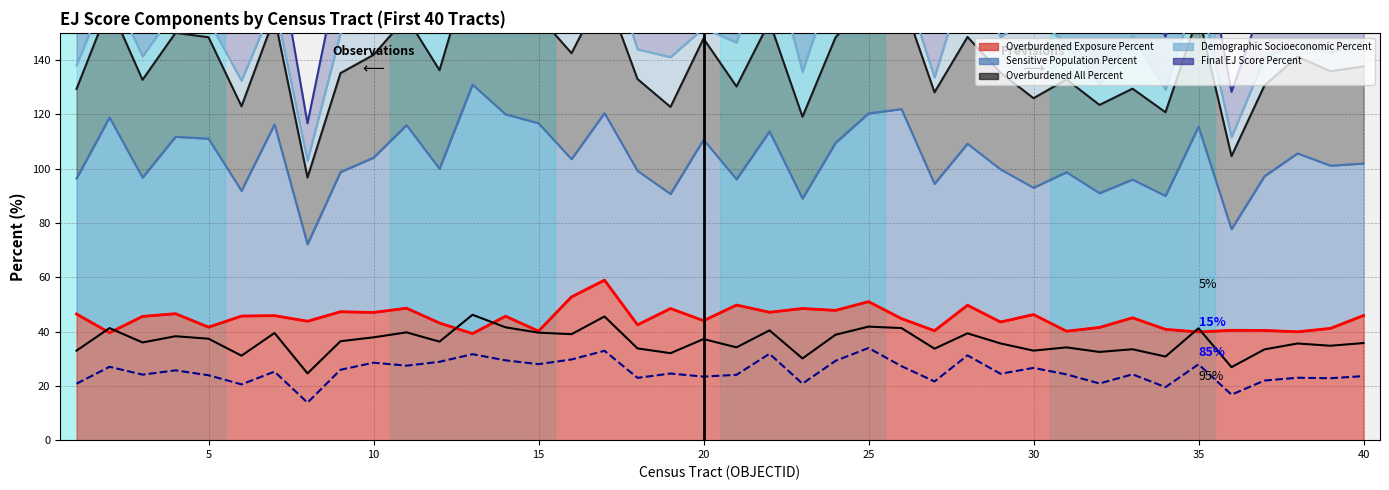

What is the maximum value for Overburdened Exposure Percent?

58.9